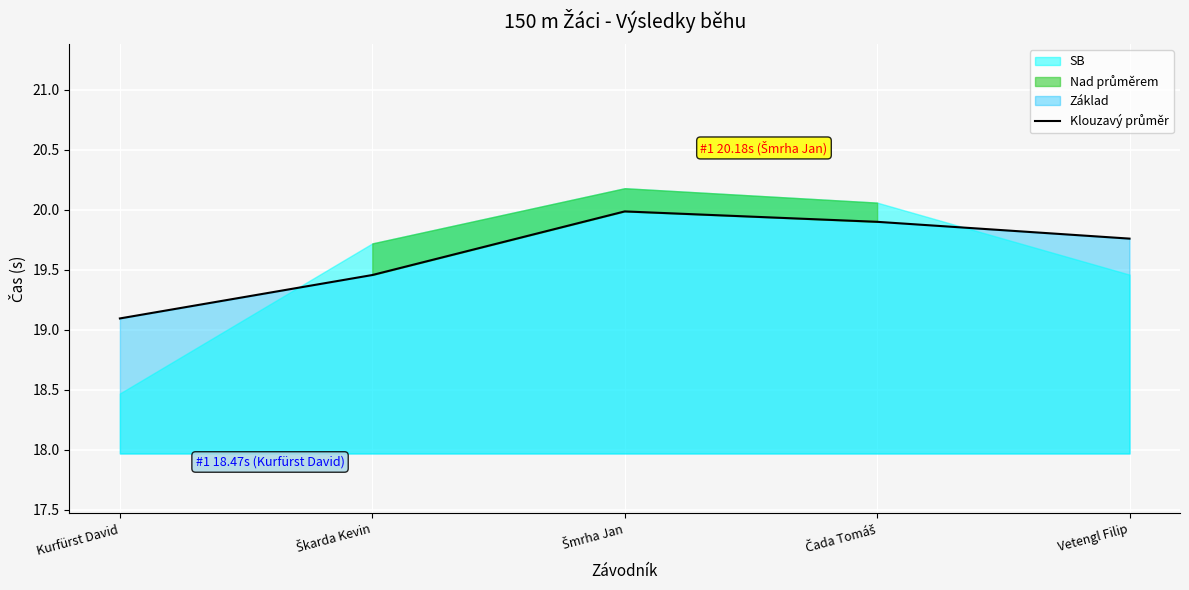

The value at Šmrha Jan is 6.3. True or false?

False